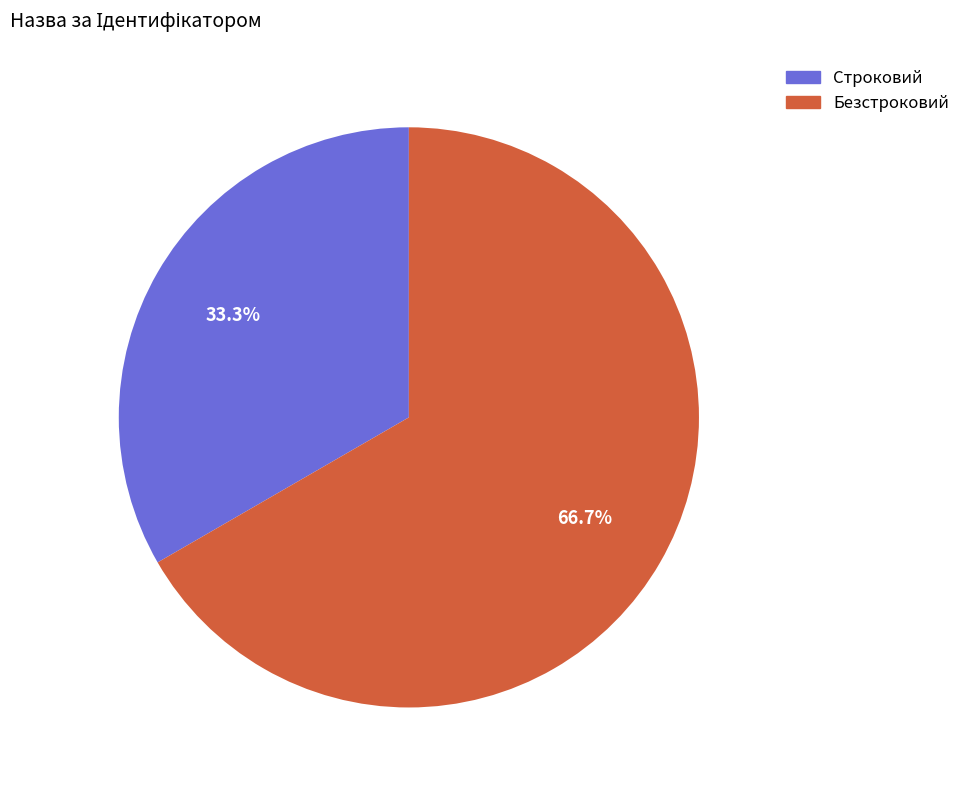

Is it true that Строковий is 33% of the pie?

True